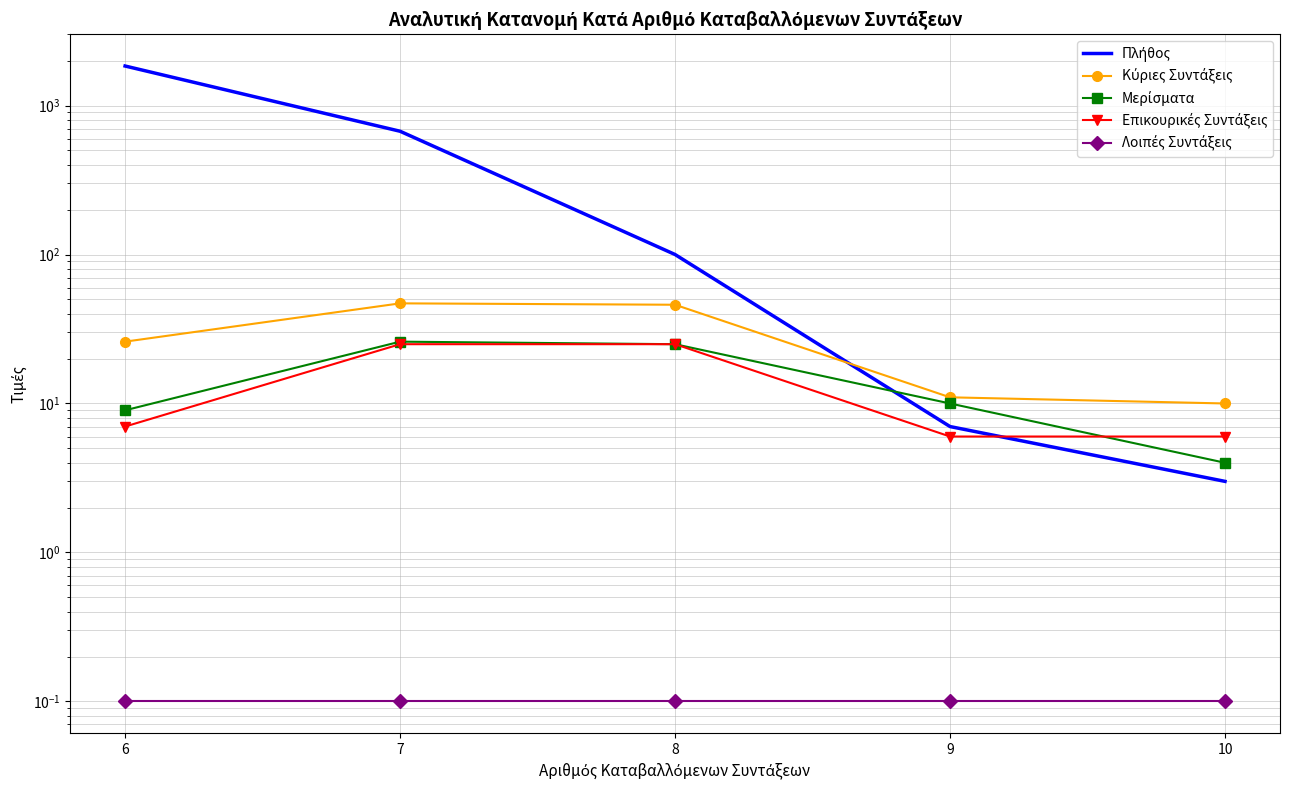

What is the difference between the highest and lowest values at 9?

10.9